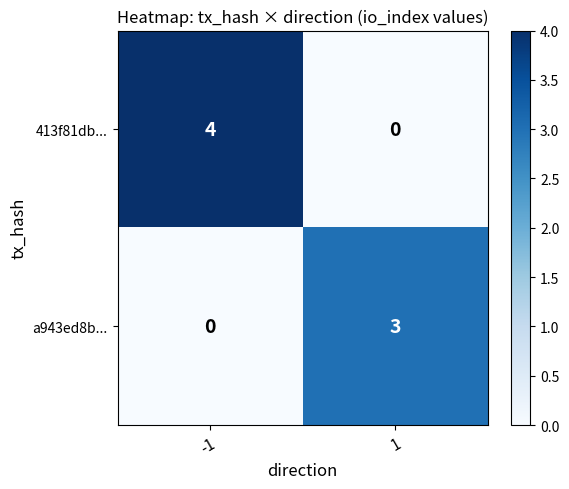

Which series has the widest spread of values?

413f81db...